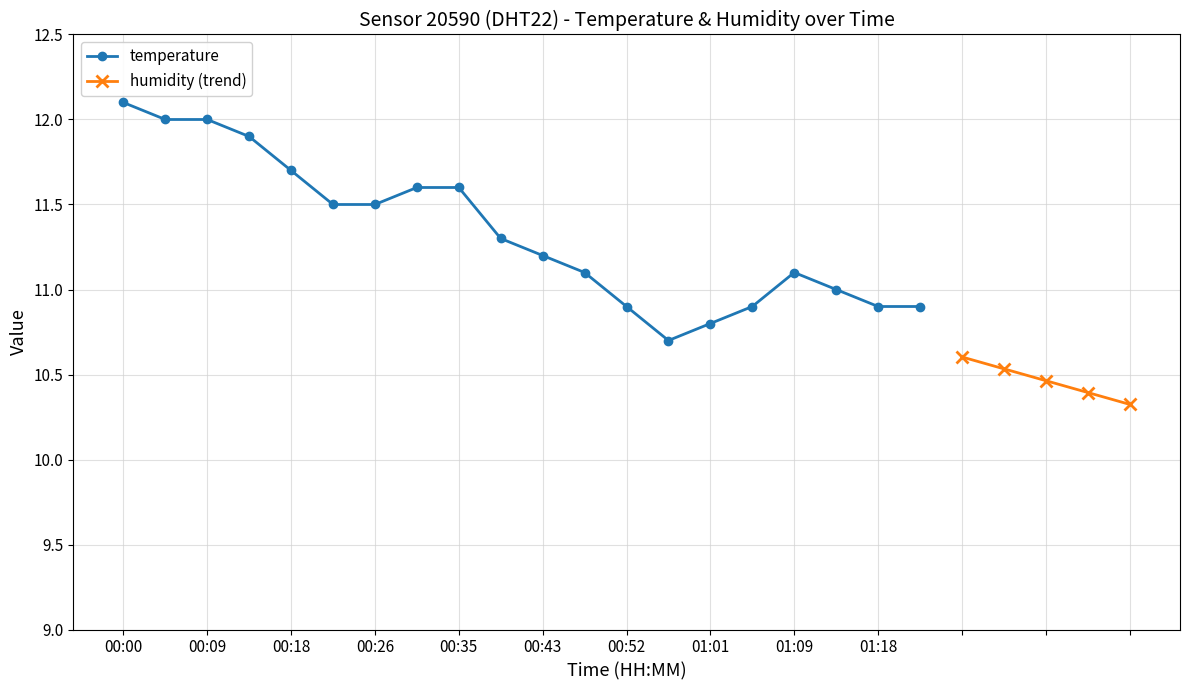

How many points are higher than both their immediate neighbors (excluding endpoints)?

1